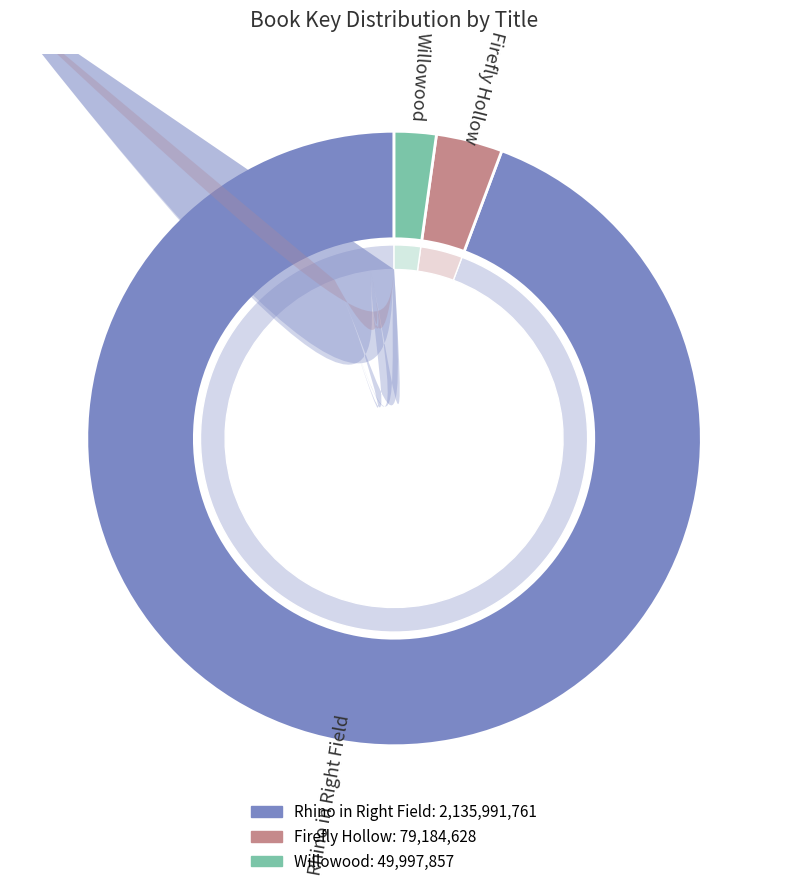

Which slice is the smallest?

Willowood